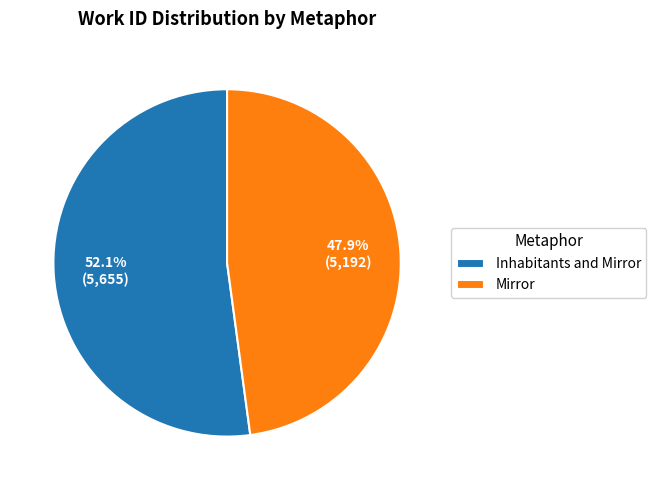

Which has a higher value, Mirror or Inhabitants and Mirror?

Inhabitants and Mirror